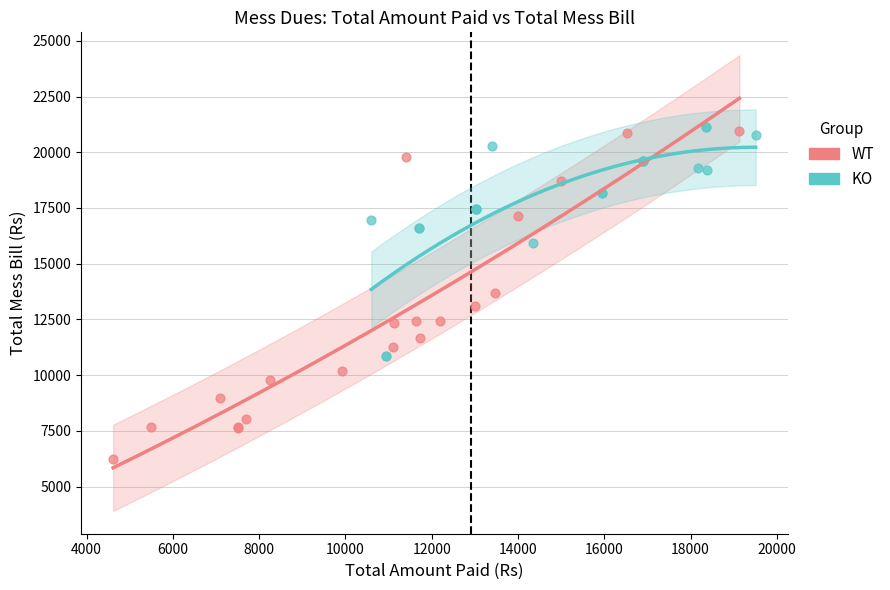

Which series reaches the minimum Y coordinate?

WT